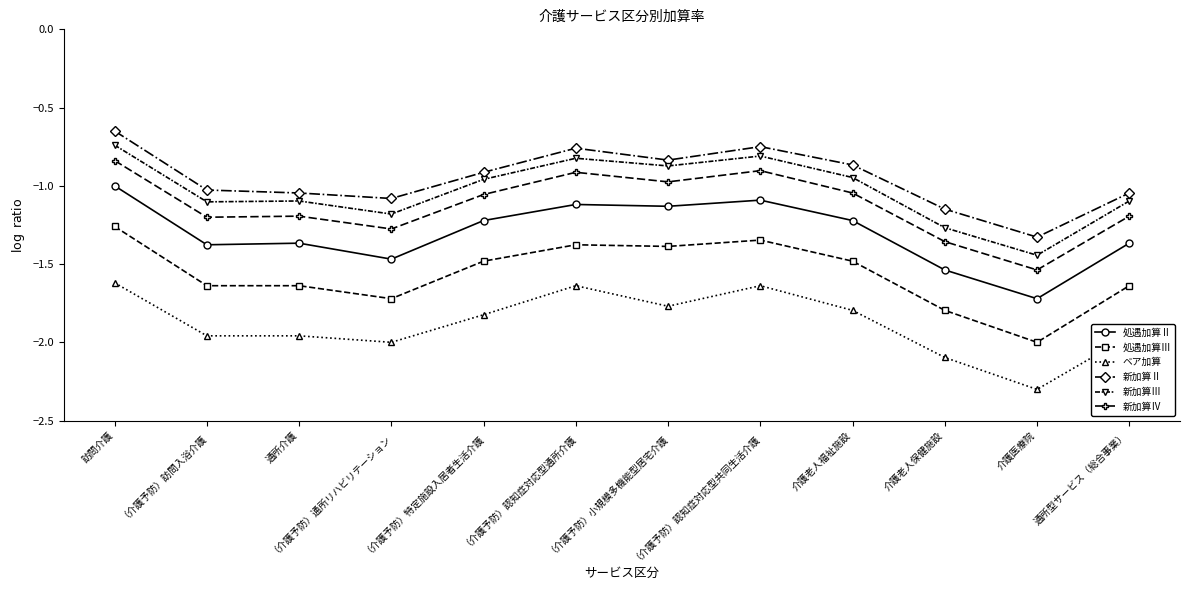

Between （介護予防）認知症対応型共同生活介護 and 介護老人保健施設, which series saw the biggest shift?

ベア加算